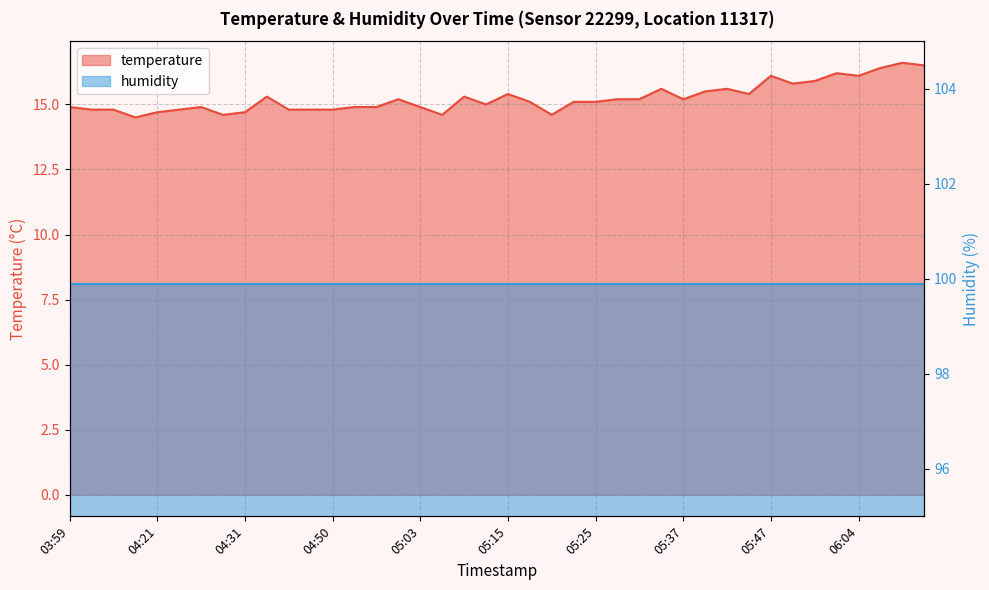

How many values are below 15?

17